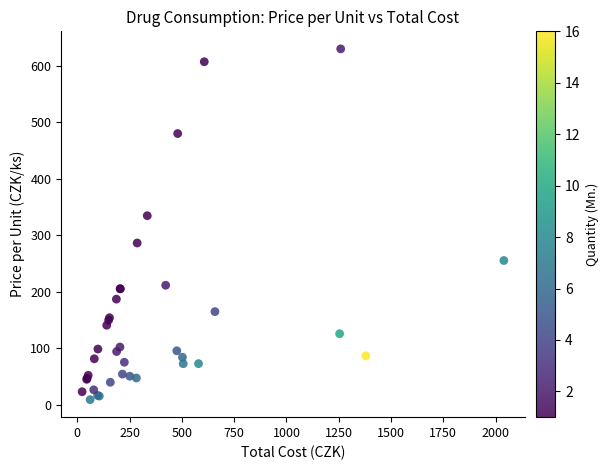

What Y value in the scatter plot is closest to 319?

334.3